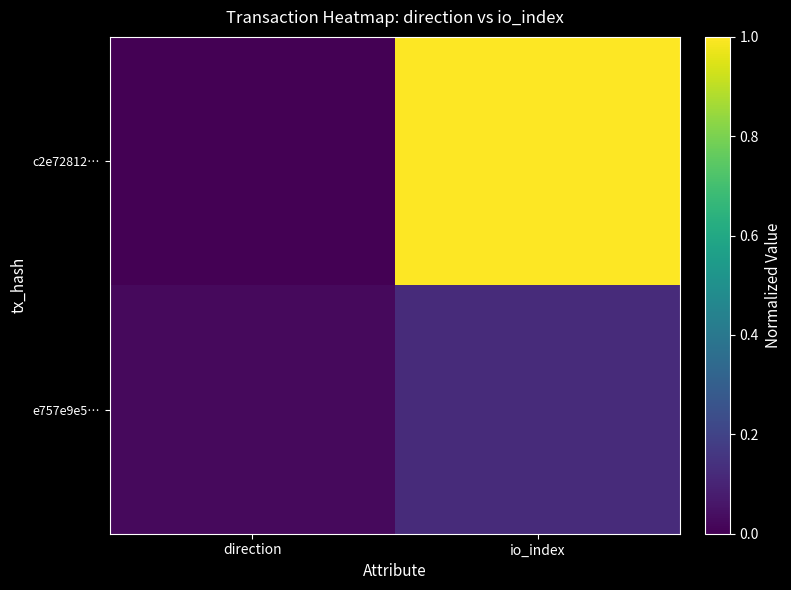

Reading left to right, transcribe all the data shown in this chart.

c2e72812…: direction=0.0	io_index=1.0
e757e9e5…: direction=0.0	io_index=0.1